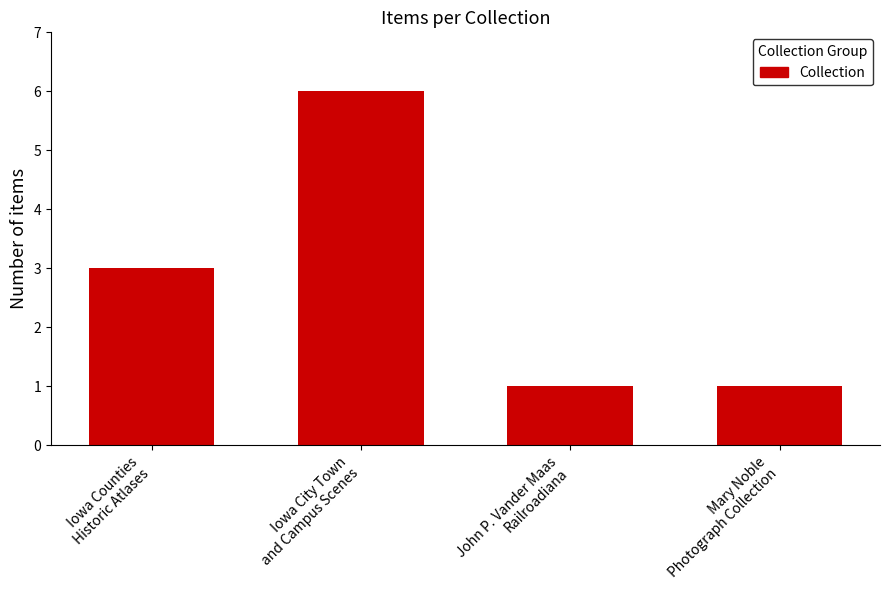

The value at Iowa Counties
Historic Atlases is 3. True or false?

True